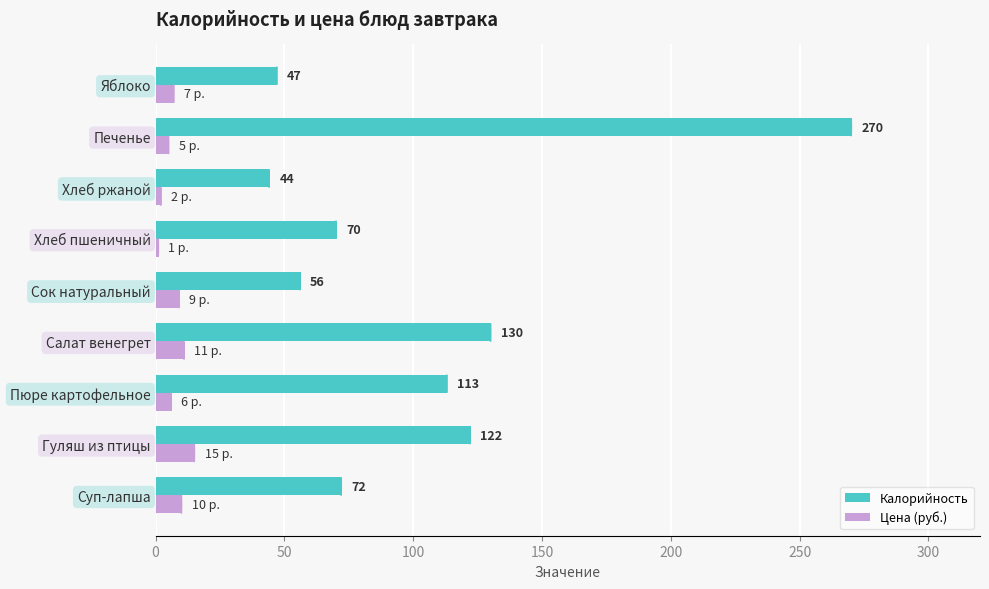

Where is Калорийность nearest to the value 157?

Салат венегрет